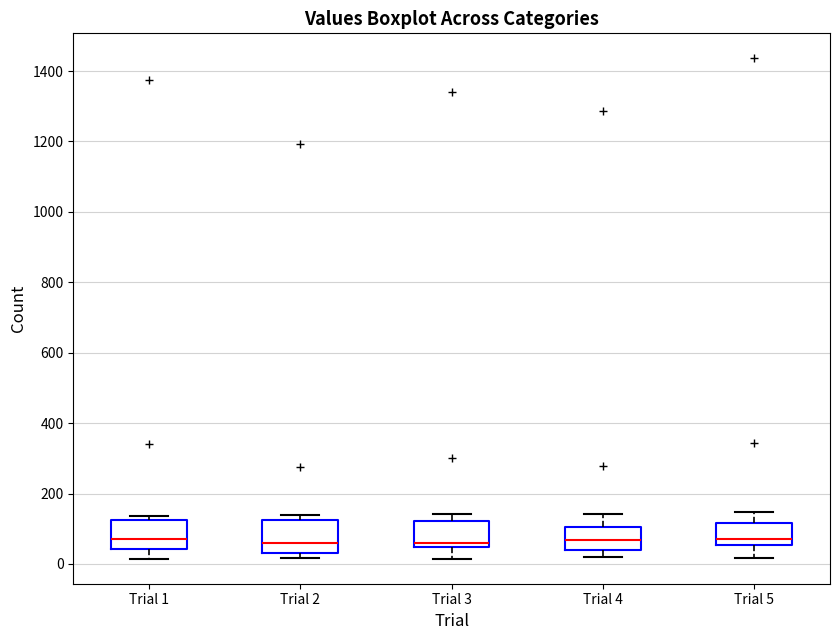

Where is the lower edge of the box for Trial 1 on the y-axis? The values are not printed on the chart, so give them approximately, as read against the axis.

40